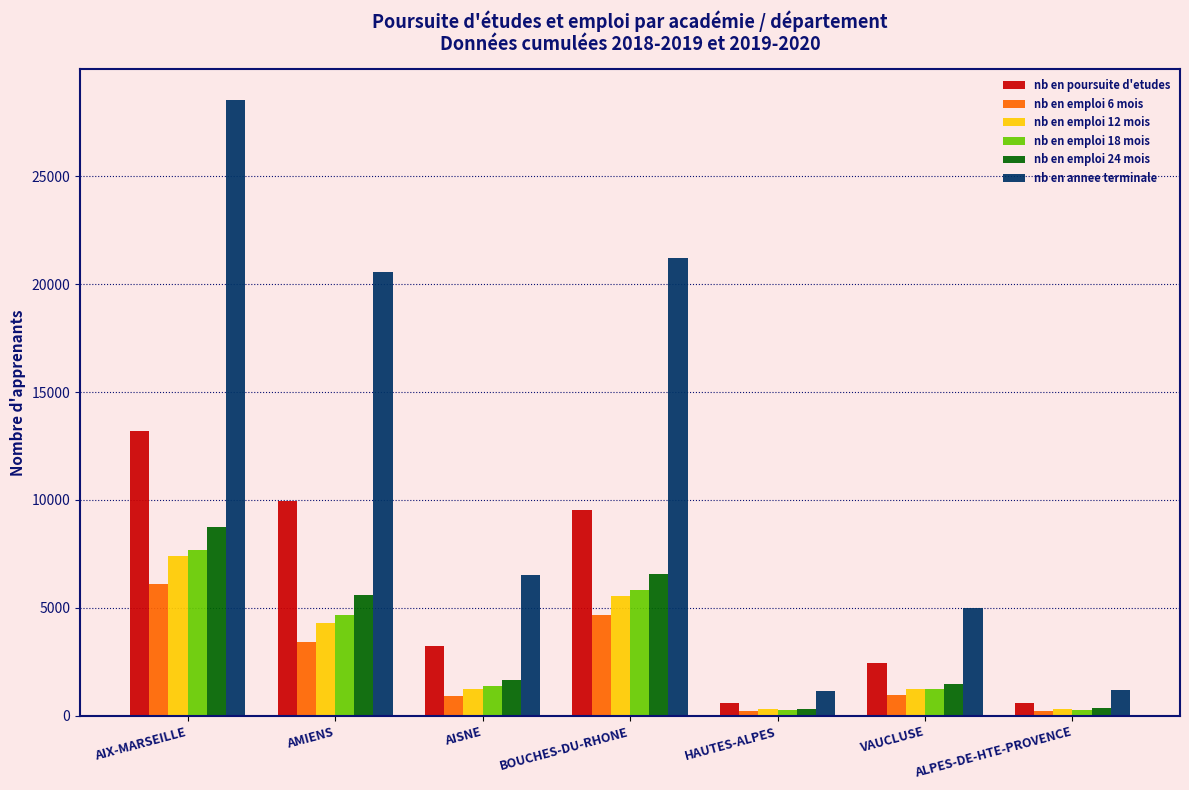

What is the label of the 3rd bar from the right?

HAUTES-ALPES